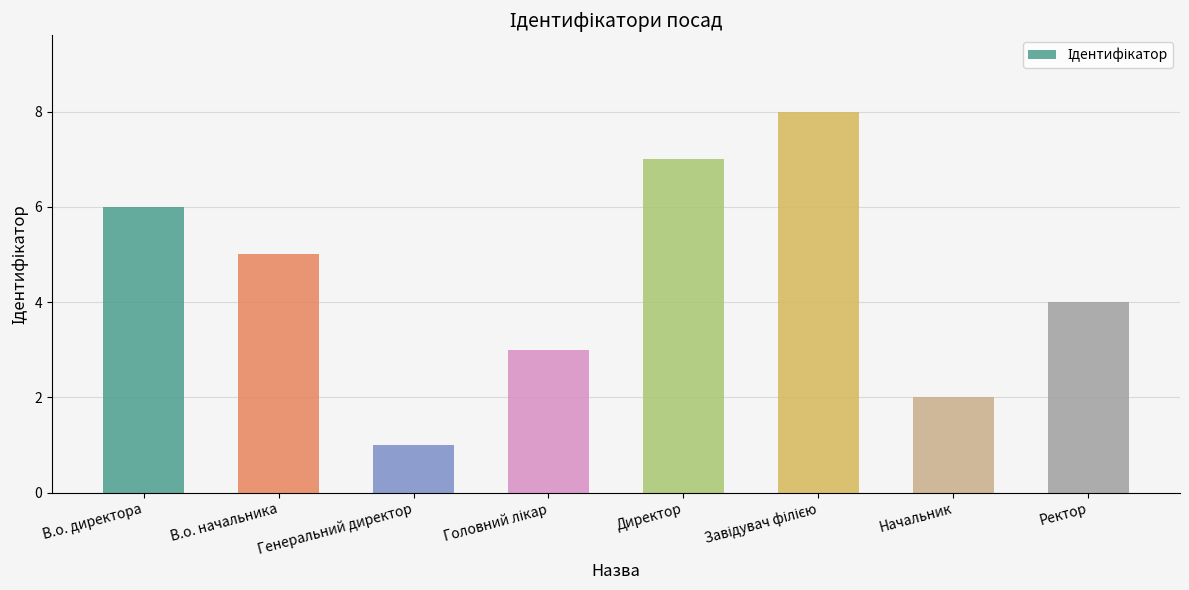

What is the sum of all values?

36